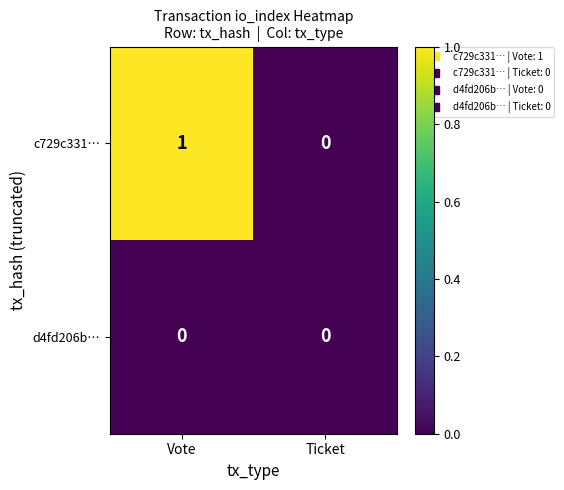

Reading right to left, list all the values displayed in this chart.

c729c331…: 0	1
d4fd206b…: 0	0